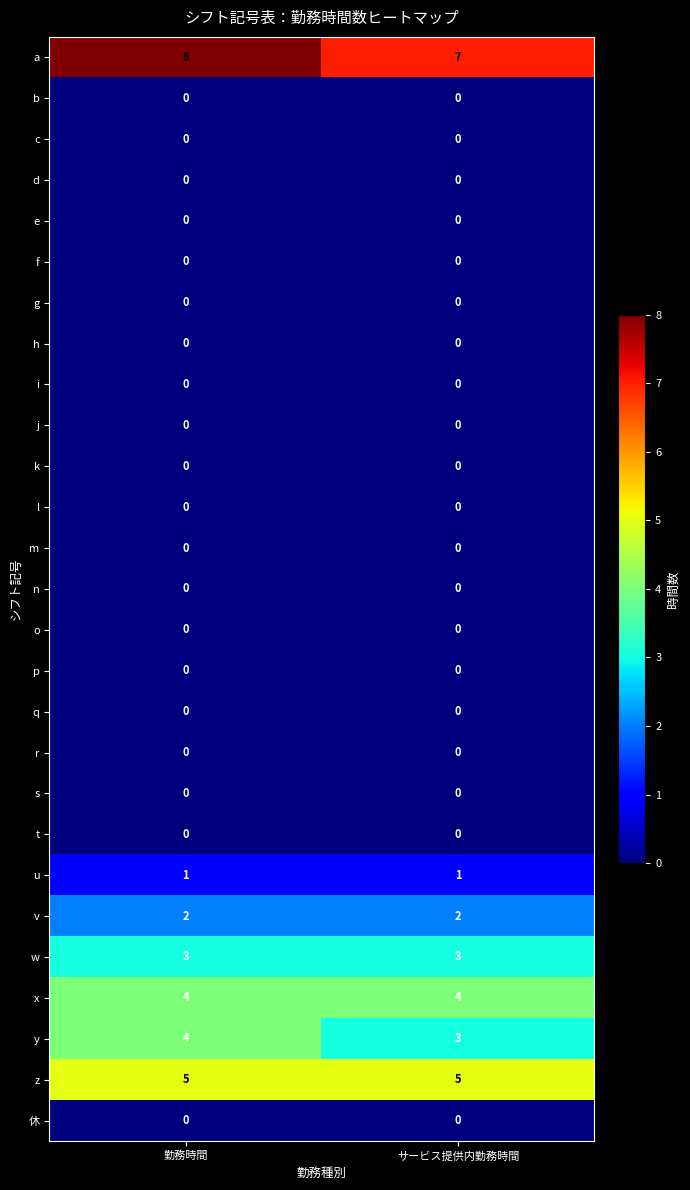

What is the average value of the a series?

8